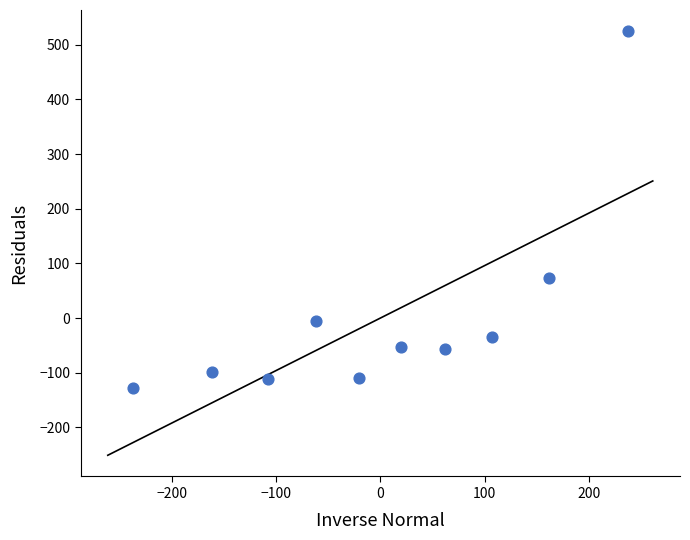

What Y value in the scatter plot is closest to 198?

72.9